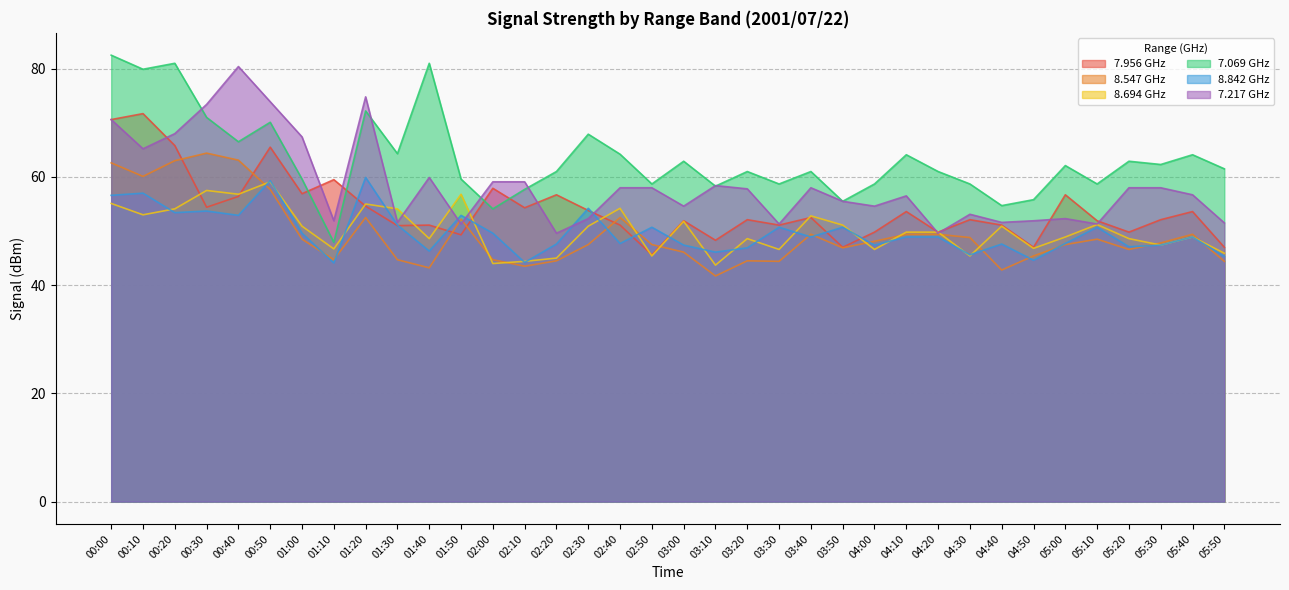

Which has a higher value, 01:10 or 01:50?

01:10